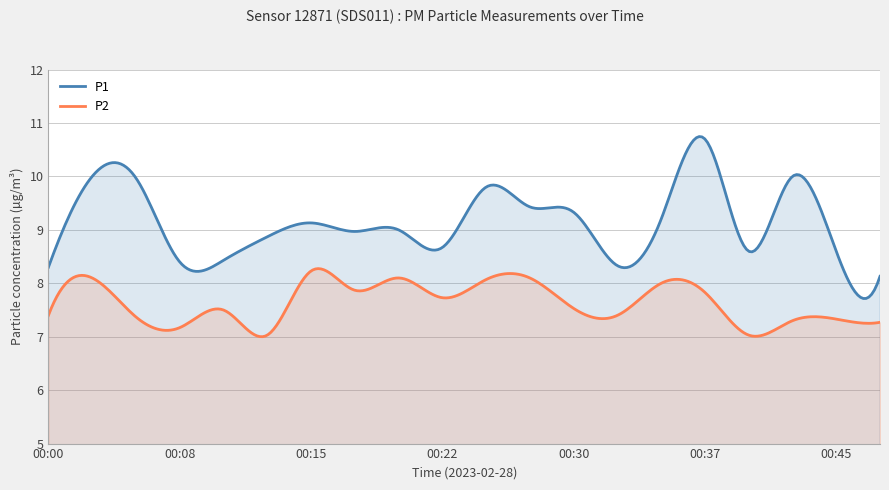

What is the maximum value shown in the chart?

10.7